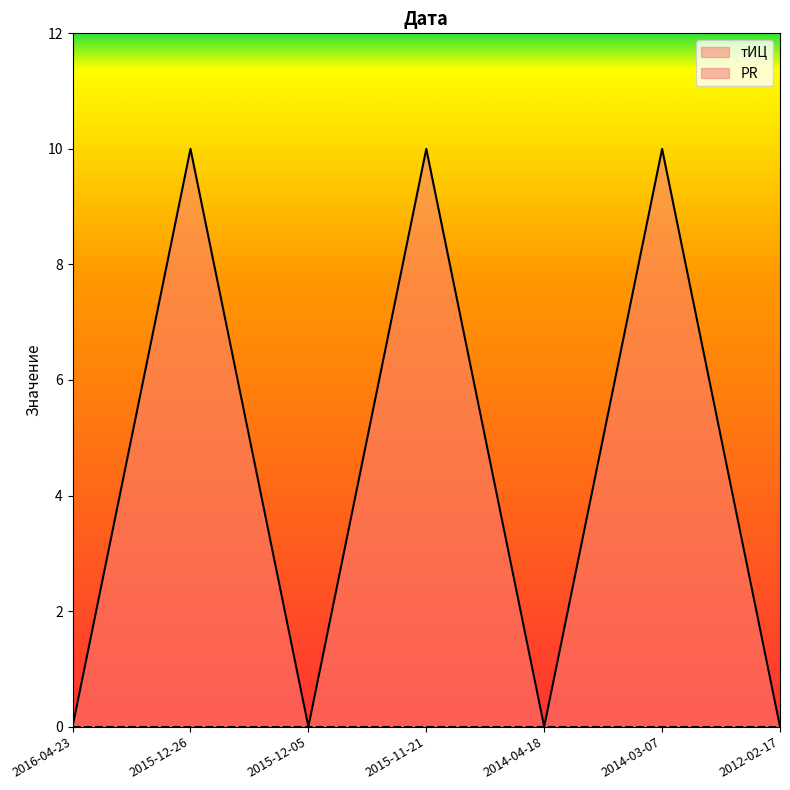

Reading left to right, extract all data points from this chart.

тИЦ_line: 2016-04-23=0	2015-12-26=10	2015-12-05=0	2015-11-21=10	2014-04-18=0	2014-03-07=10	2012-02-17=0
PR_line: 2016-04-23=0	2015-12-26=0	2015-12-05=0	2015-11-21=0	2014-04-18=0	2014-03-07=0	2012-02-17=0